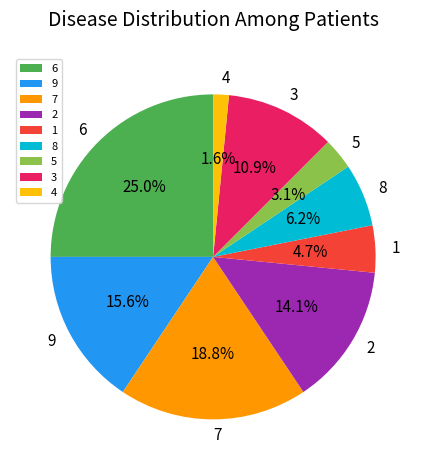

How many slices are in this pie chart?

9